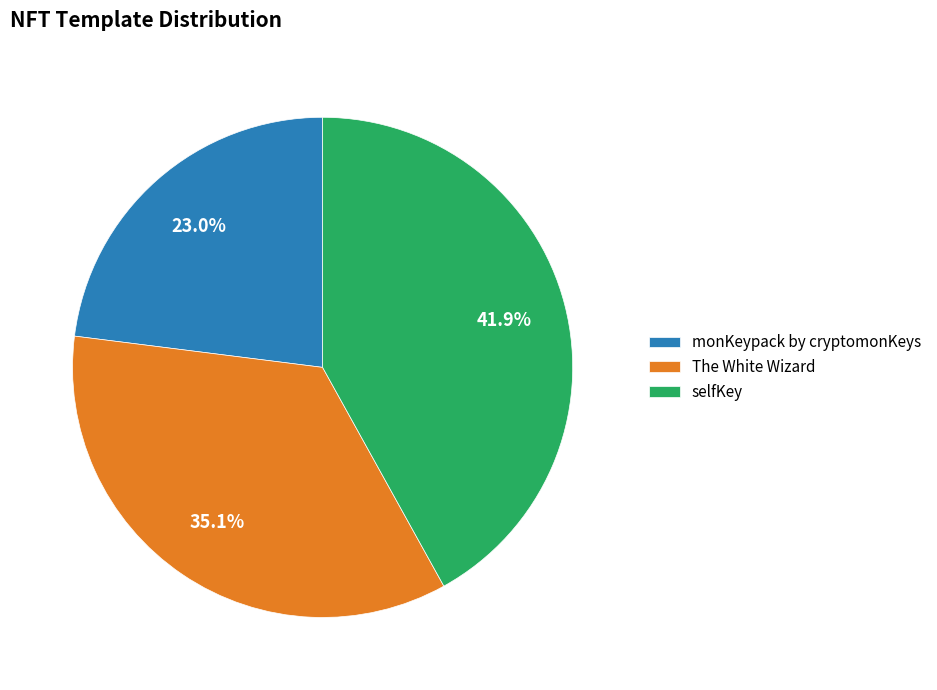

What is the total percentage of selfKey and monKeypack by cryptomonKeys?

64.9%